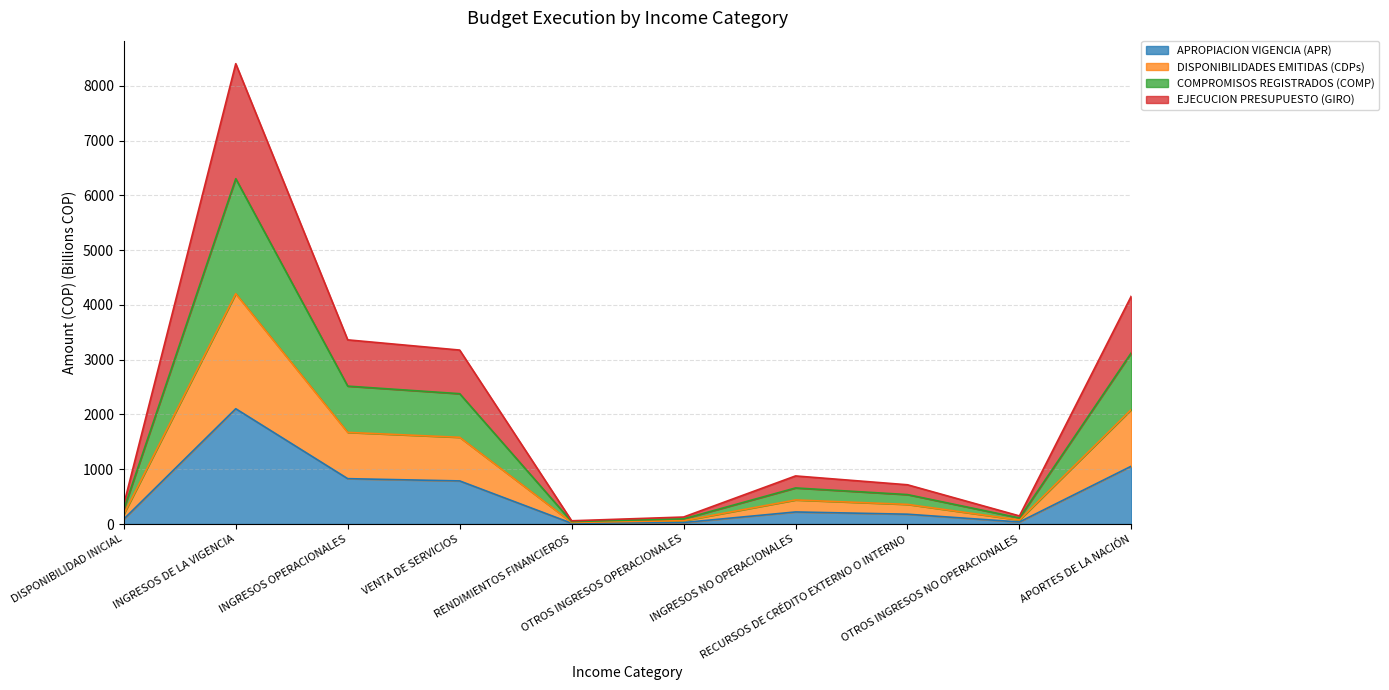

Rank the series by their average value, from lowest to highest.

APROPIACION VIGENCIA (APR), EJECUCION PRESUPUESTO (GIRO), COMPROMISOS REGISTRADOS (COMP), DISPONIBILIDADES EMITIDAS (CDPs)